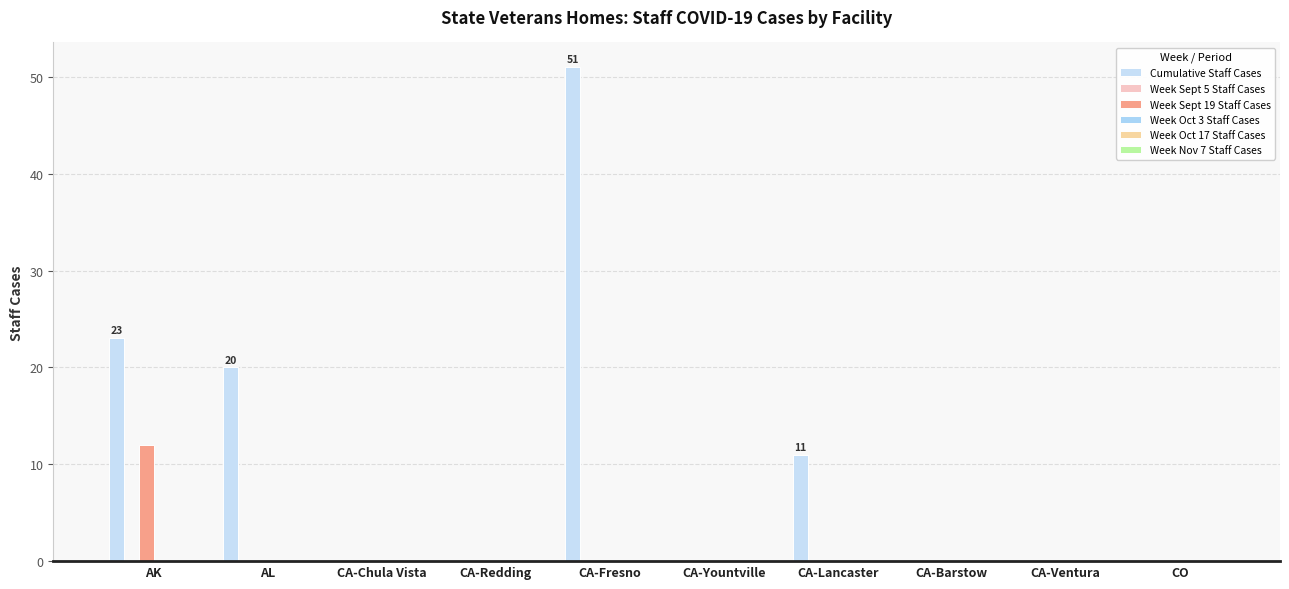

How many groups of bars are there?

10